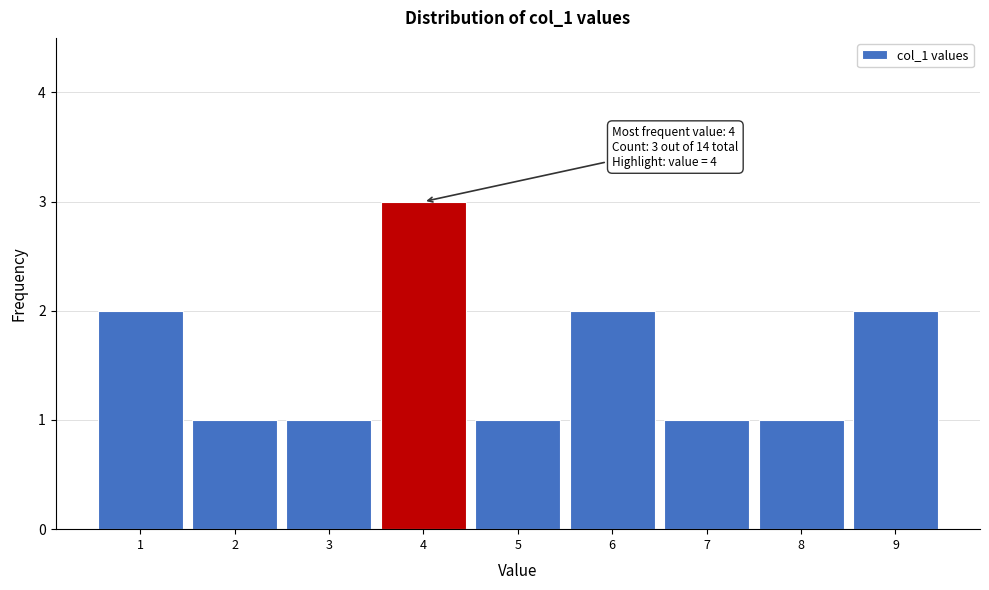

Reading left to right, extract all data points from this chart.

1=2	2=1	3=1	4=3	5=1	6=2	7=1	8=1	9=2